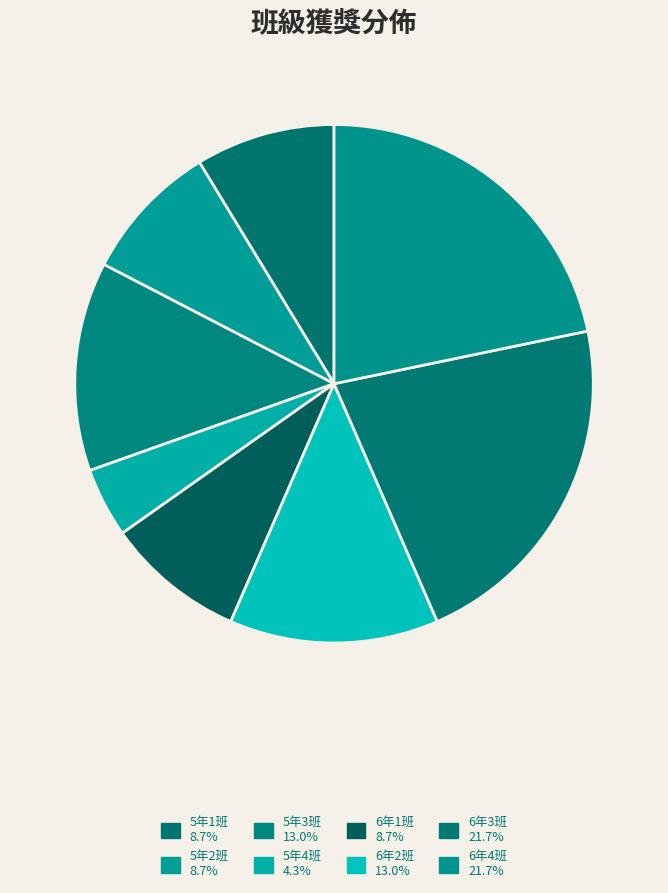

True or false: 6年2班 accounts for 13% of the total.

True